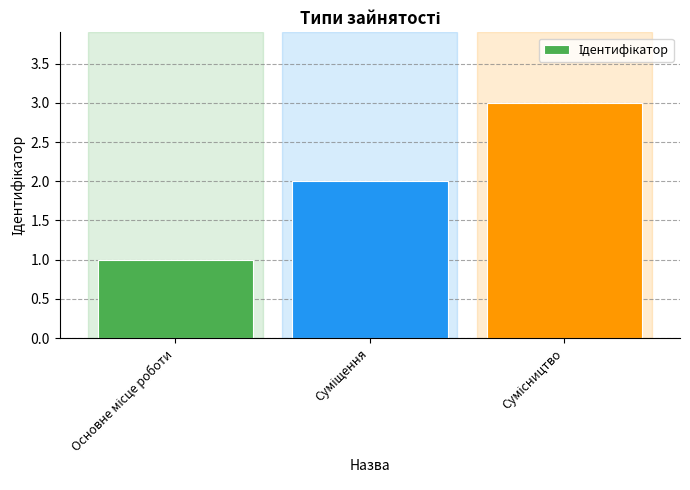

What is the greatest value displayed?

3